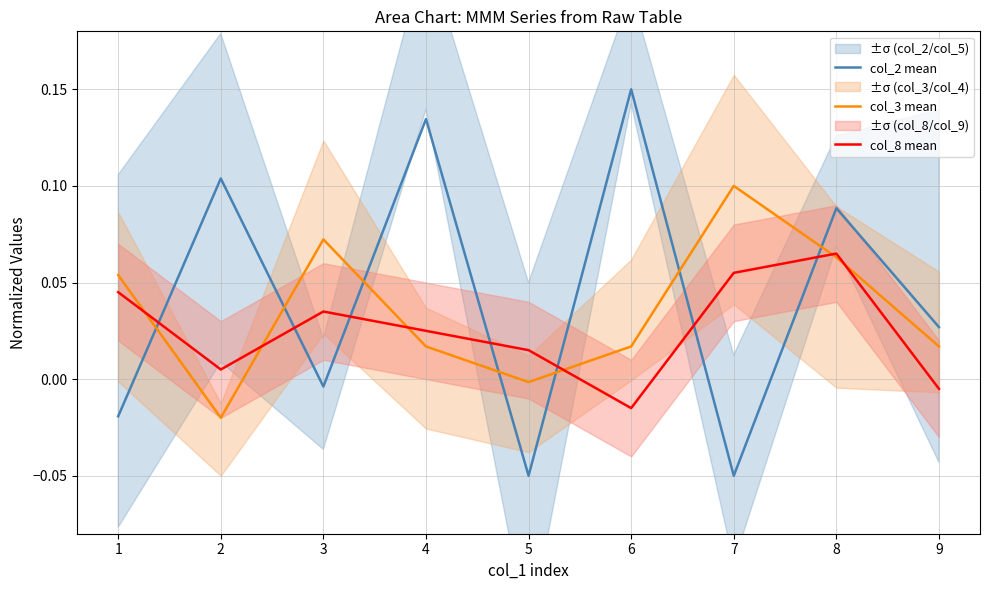

List the labels in order of col_8 mean value, smallest first.

6, 9, 2, 5, 4, 3, 1, 7, 8